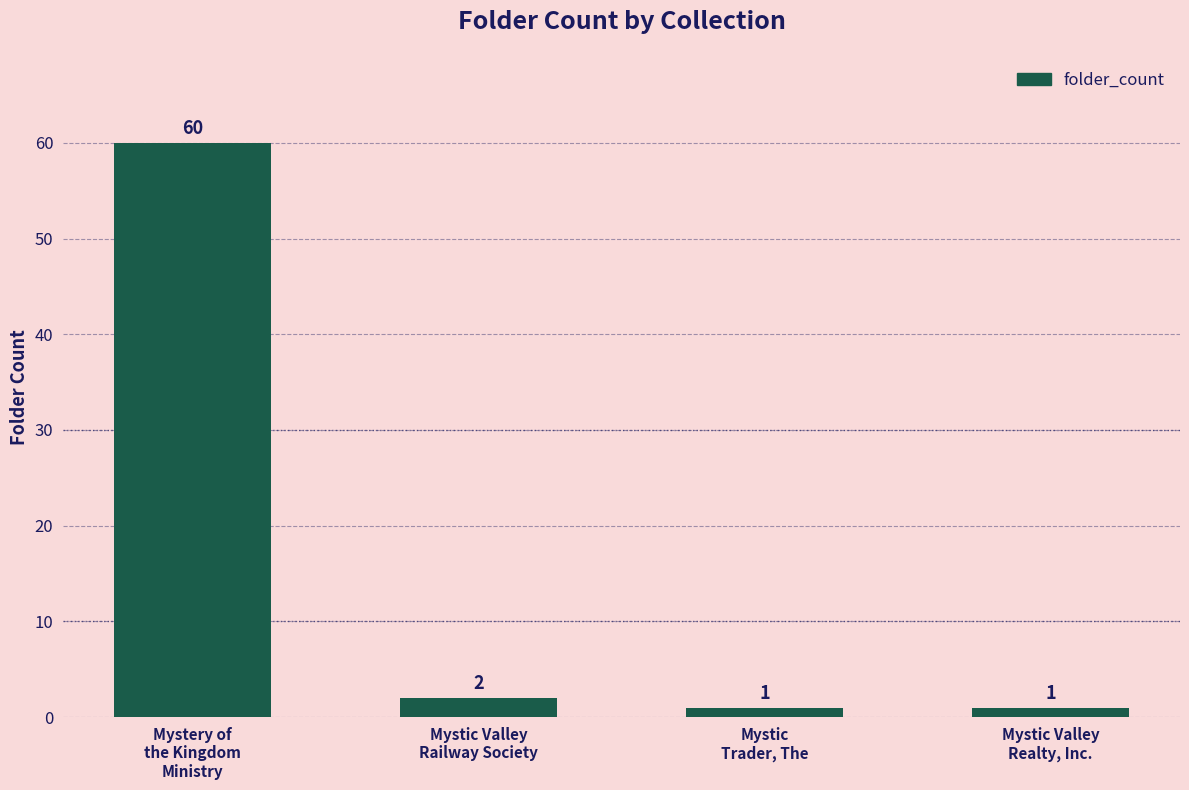

What is the maximum value shown in the chart?

60